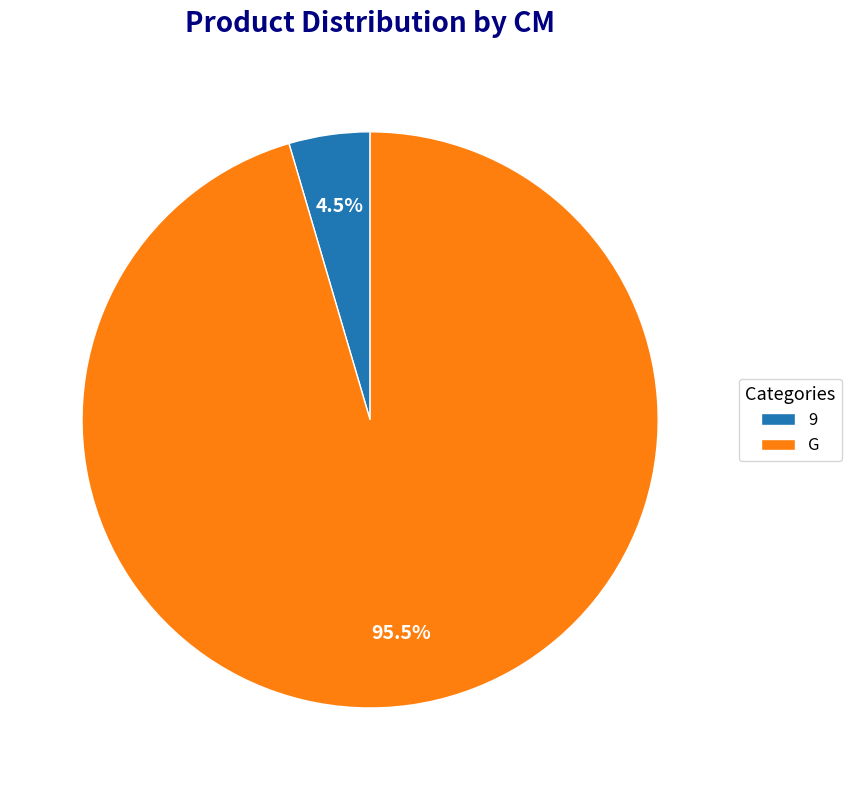

To the nearest percent, what is the average slice percentage?

50%